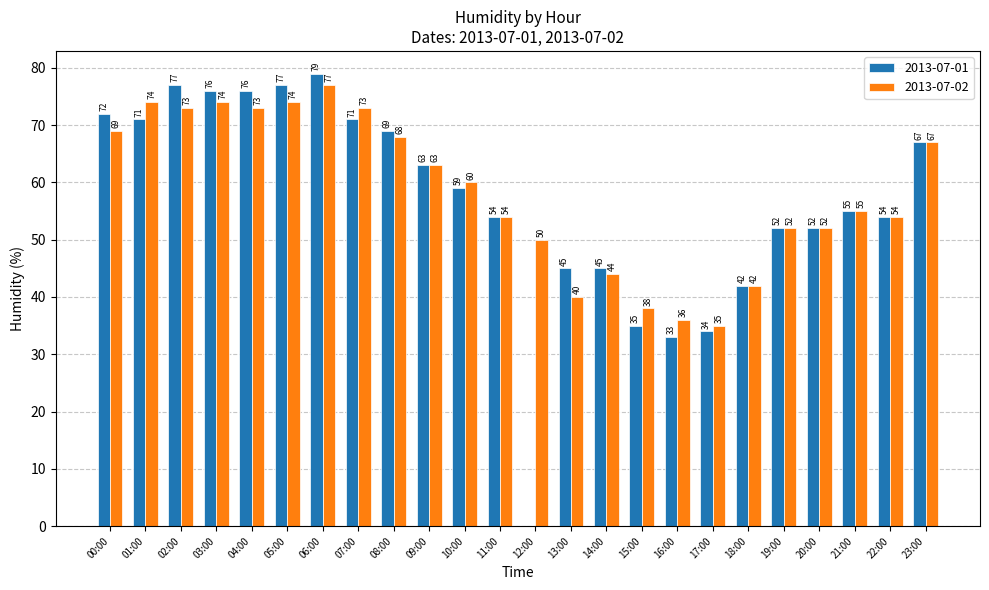

True or false: 2013-07-02 has a value of 69 at 00:00.

True